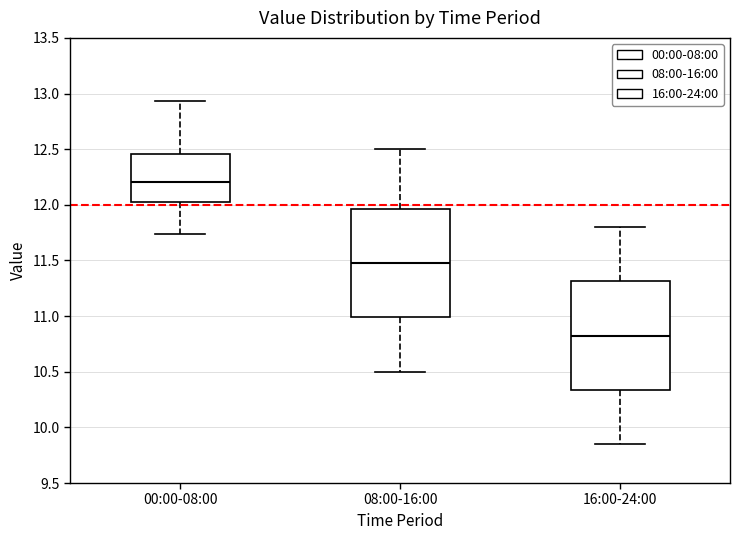

Where does the upper whisker of the box for 16:00-24:00 end on the y-axis? The values are not printed on the chart, so give them approximately, as read against the axis.

11.80